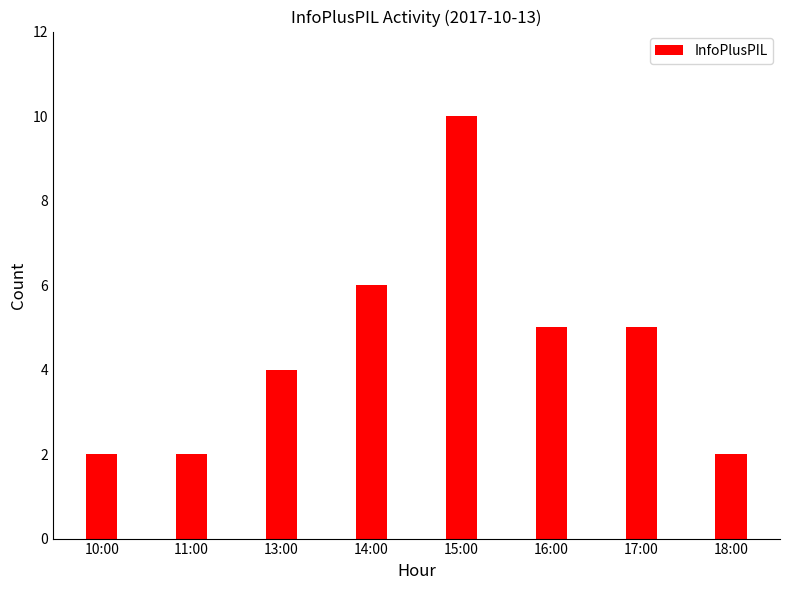

Reading left to right, list all the values displayed in this chart.

2	2	4	6	10	5	5	2